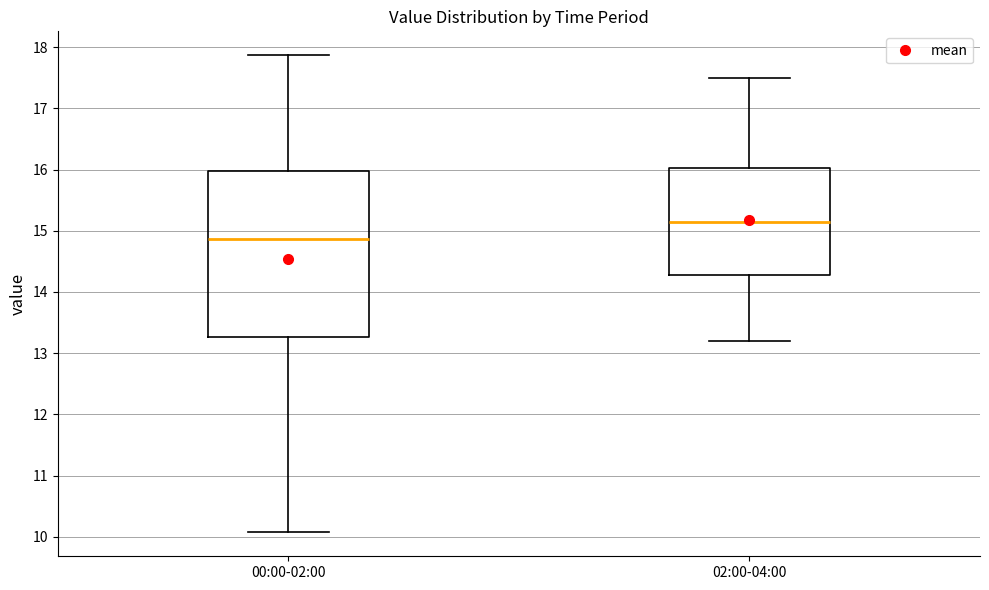

Which box is the tallest, from its lower edge to its upper edge?

00:00-02:00